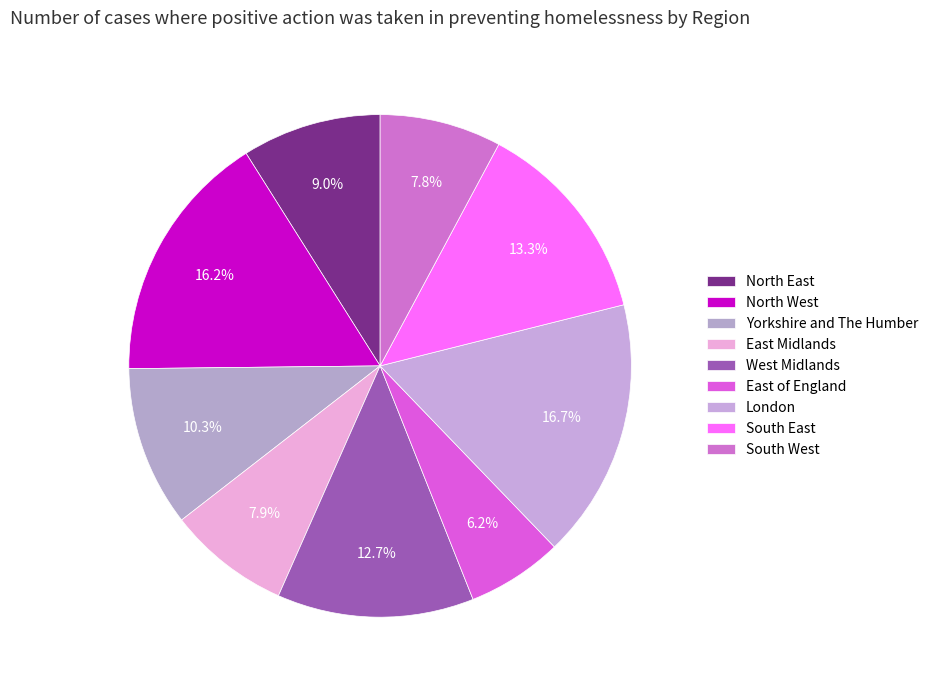

To the nearest percent, what portion does South East represent?

13%